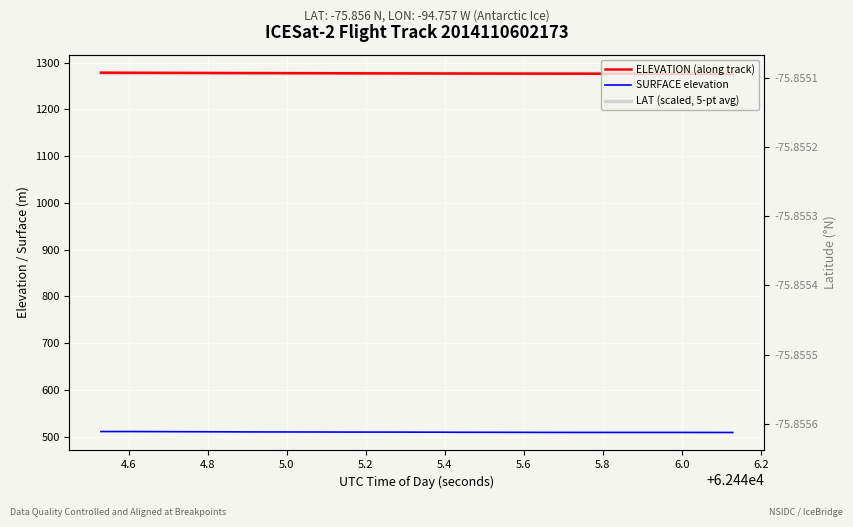

What is the value of the ELEVATION (along track) point at the 7th from the left?

1278.0